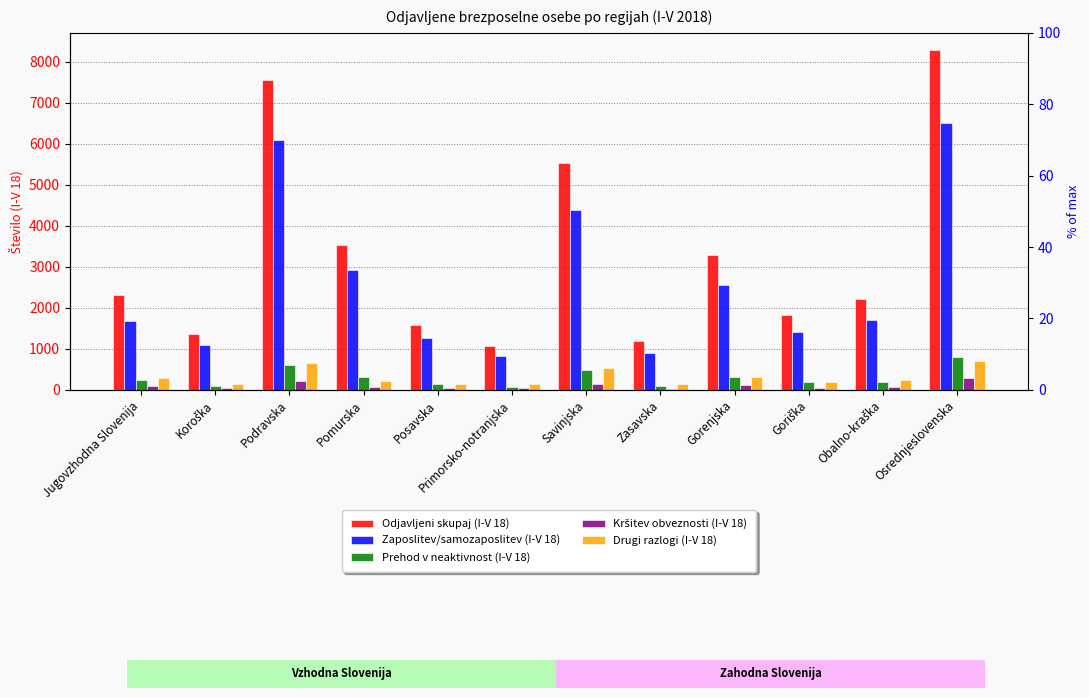

Which label corresponds to the smallest value in the chart?

Zasavska